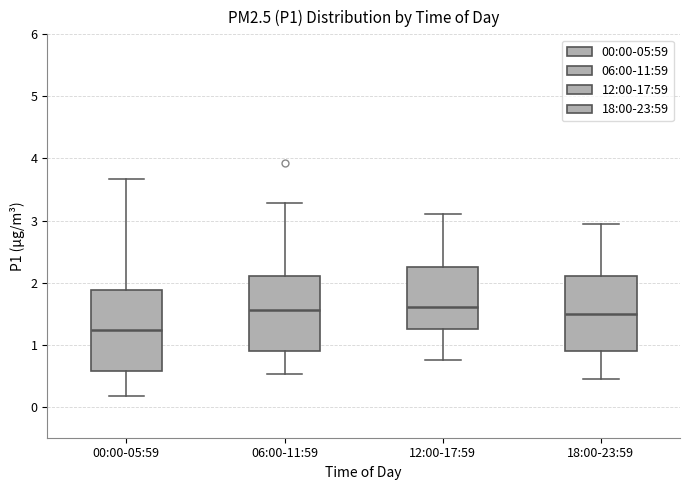

Reading left to right, transcribe this box plot: for each box, give where its median line is, the range the box spans, and where its two whiskers end, as read against the y-axis. The values are not printed on the chart, so give them approximately, as read against the axis.

00:00-05:59: median 1.2, box 0.6 to 1.9, whiskers 0.2 to 3.7
06:00-11:59: median 1.6, box 0.9 to 2.1, whiskers 0.5 to 3.3
12:00-17:59: median 1.6, box 1.3 to 2.3, whiskers 0.8 to 3.1
18:00-23:59: median 1.5, box 0.9 to 2.1, whiskers 0.5 to 3.0